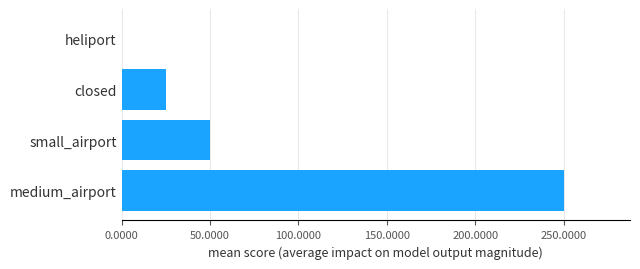

The value at medium_airport is 75. True or false?

False